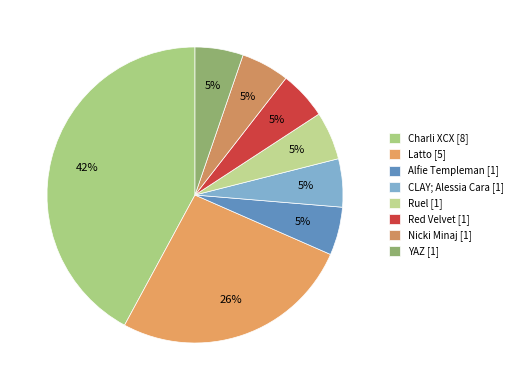

Approximately how many times larger is the value at Latto compared to Charli XCX?

0.6